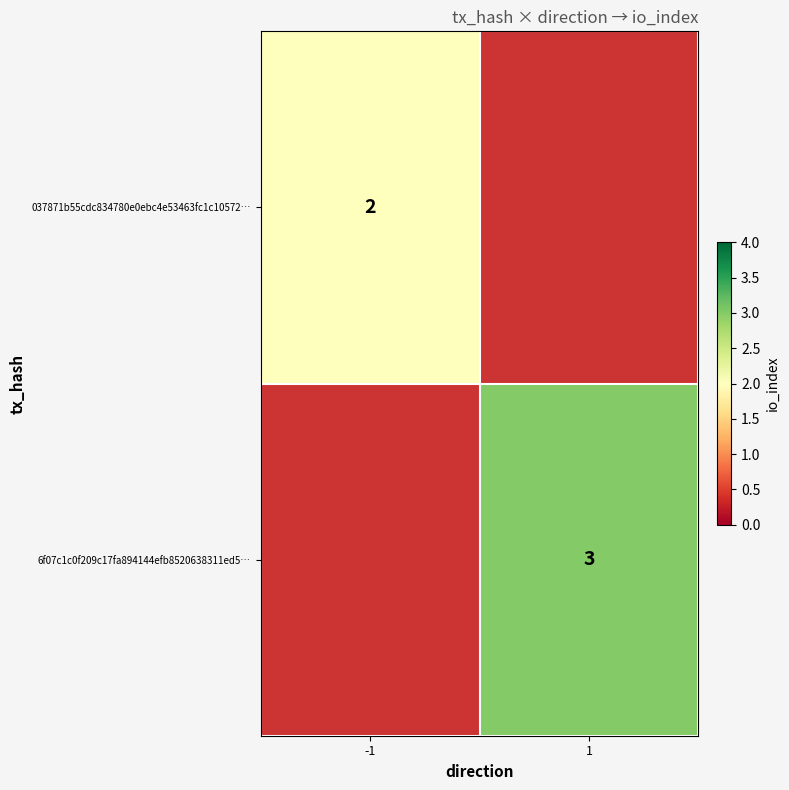

The 6f07c1c0f209c17fa894144efb8520638311ed5… series shows 1.4 at 1. True or false?

False